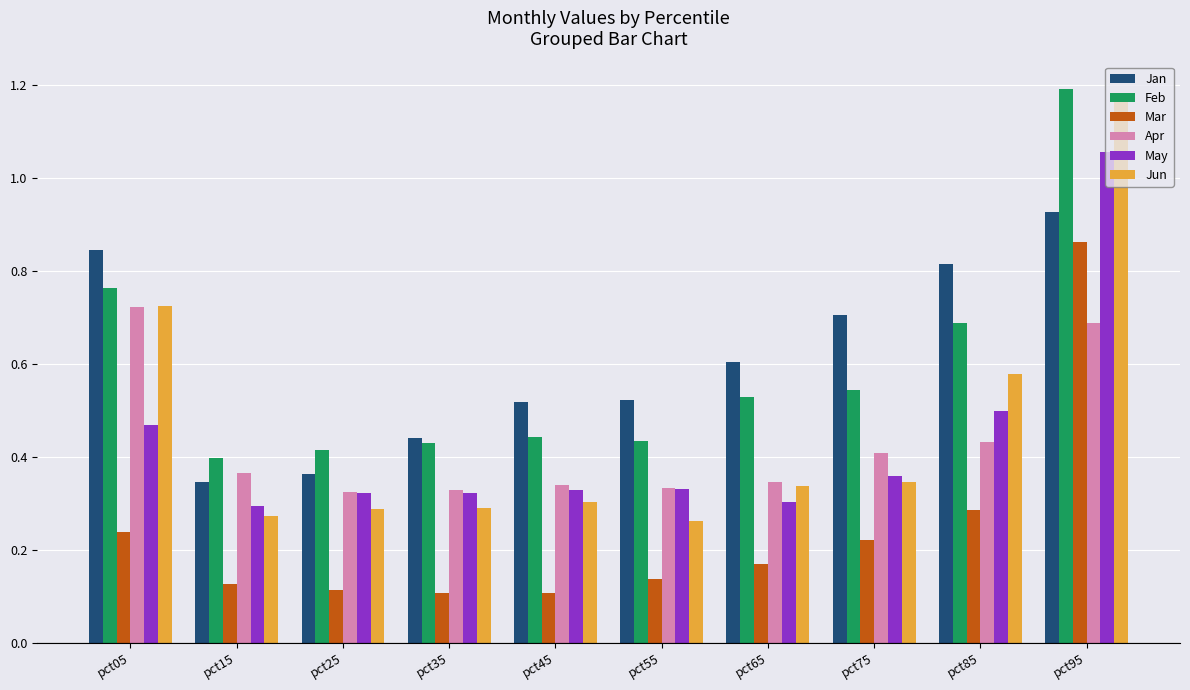

Is it true that Jun equals 0.3 at pct75?

True